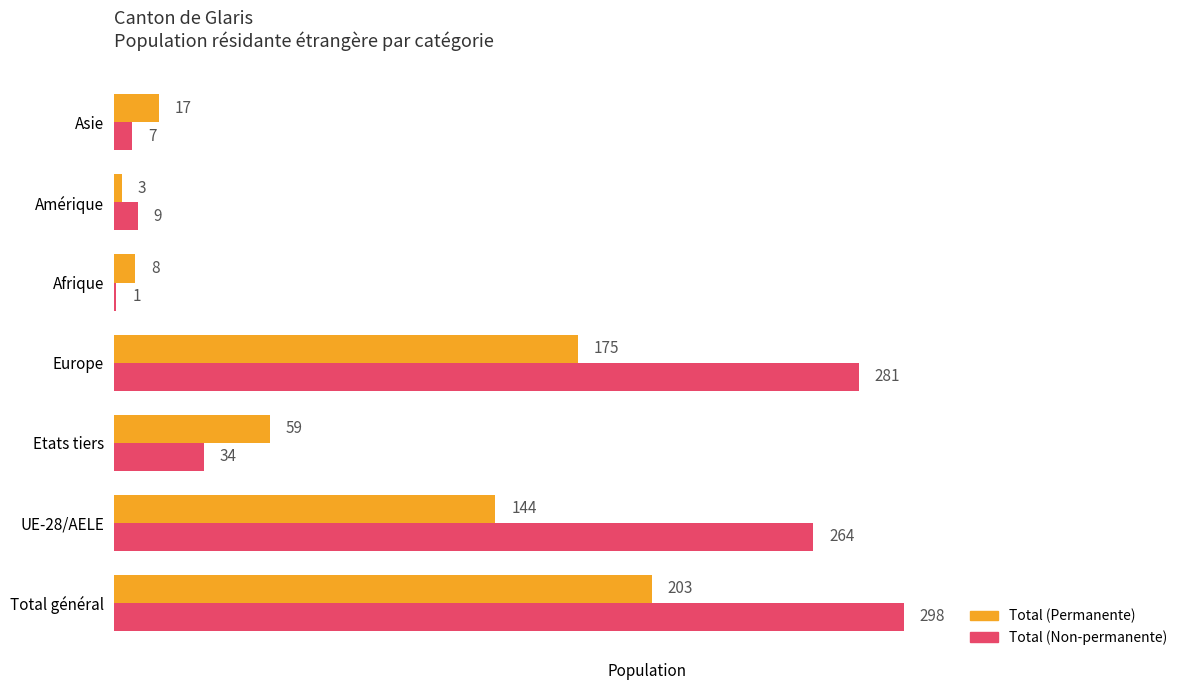

Count the number of data series in this chart.

2